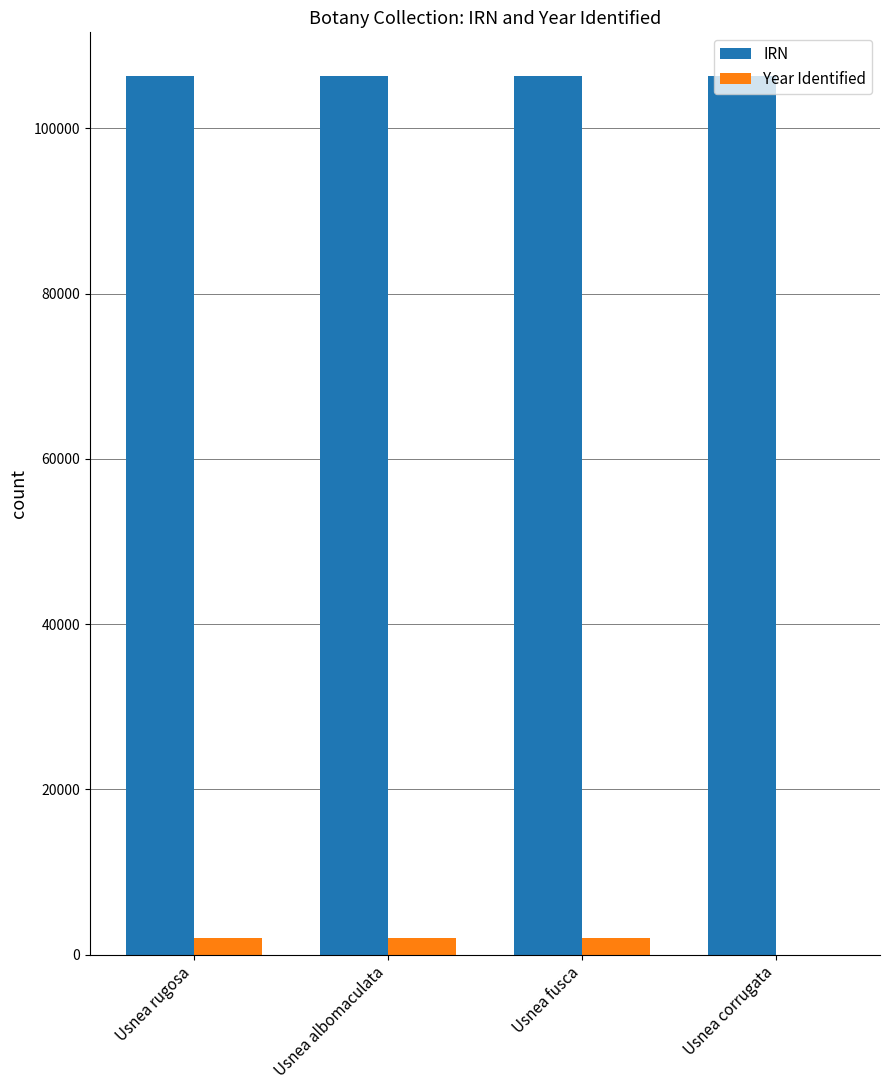

What is the difference between the Year Identified values at Usnea fusca and Usnea corrugata?

1953